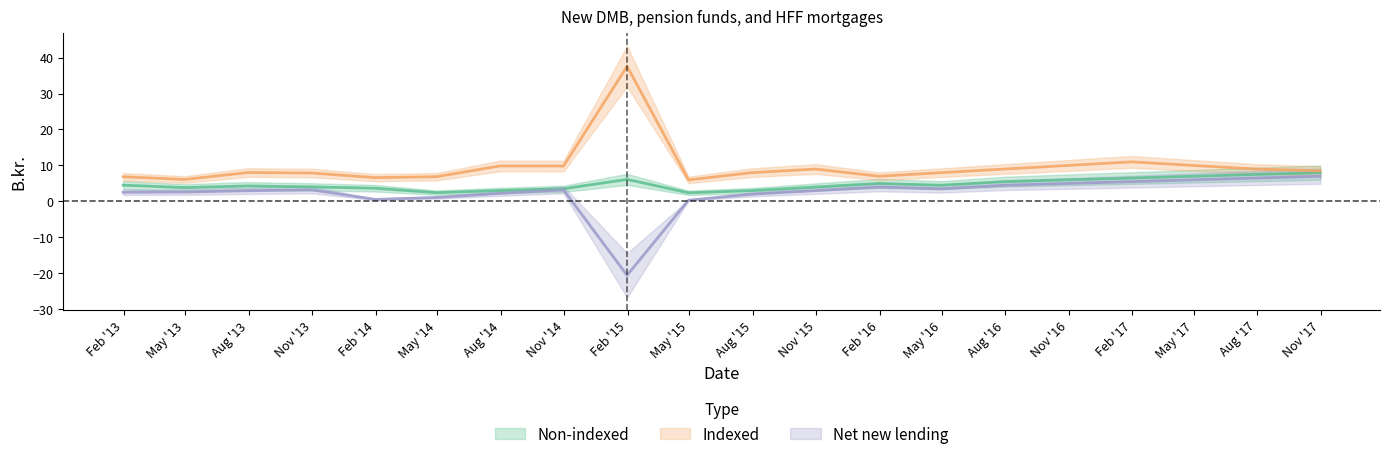

True or false: Non-indexed and Indexed intersect in this chart.

False